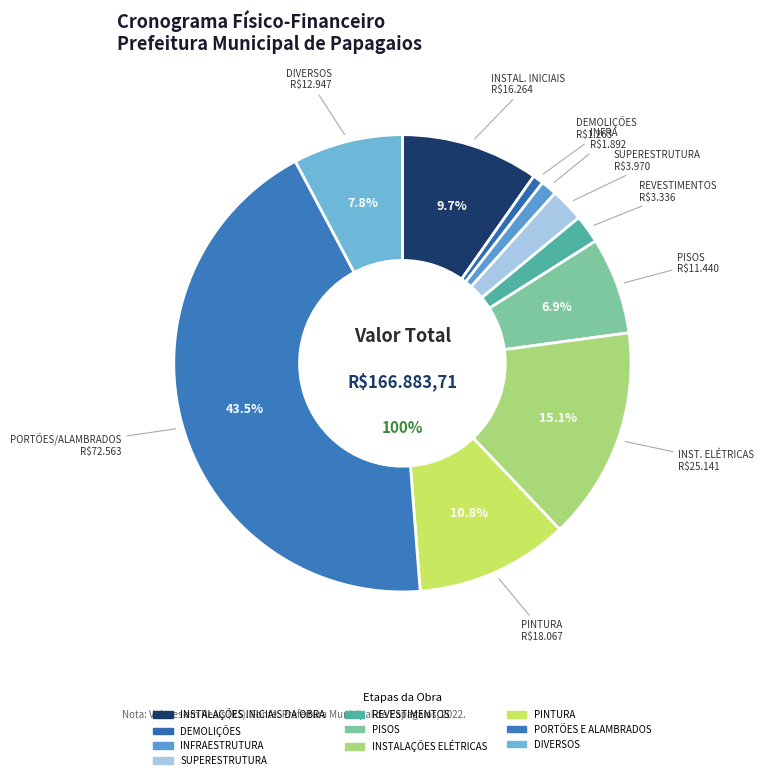

Which category has the biggest portion of the pie?

PORTÕES E ALAMBRADOS